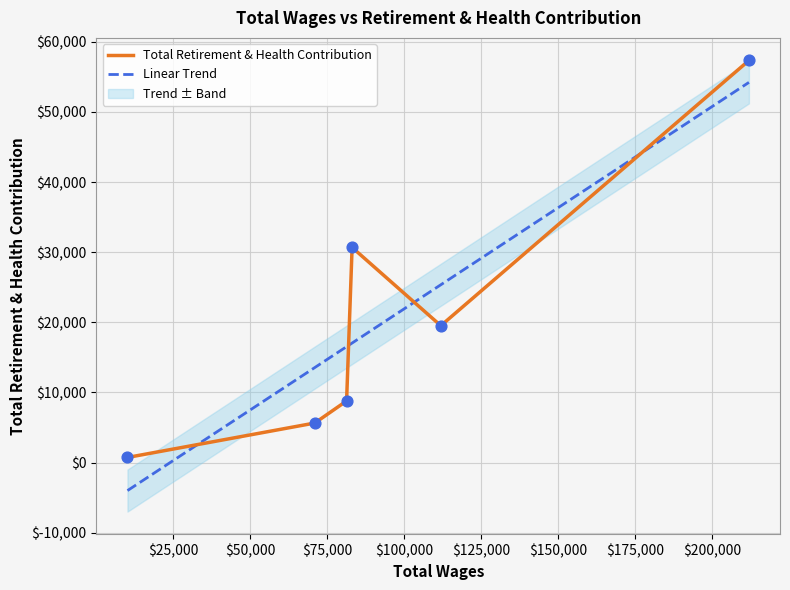

Which has a higher value, 211847.0 or 81282.0?

211847.0